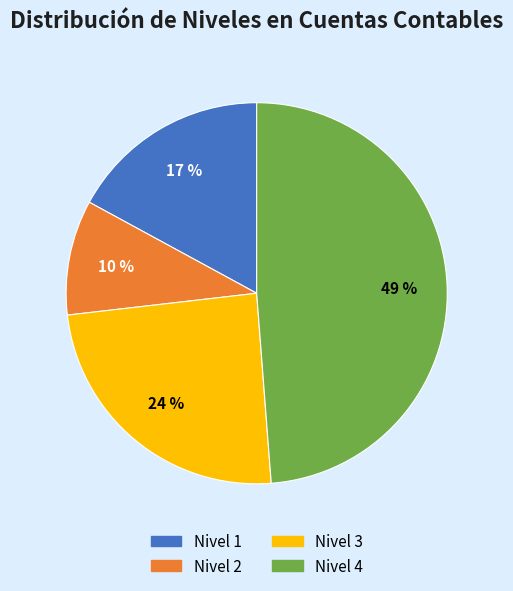

To the nearest percent, what is the average slice percentage?

25%